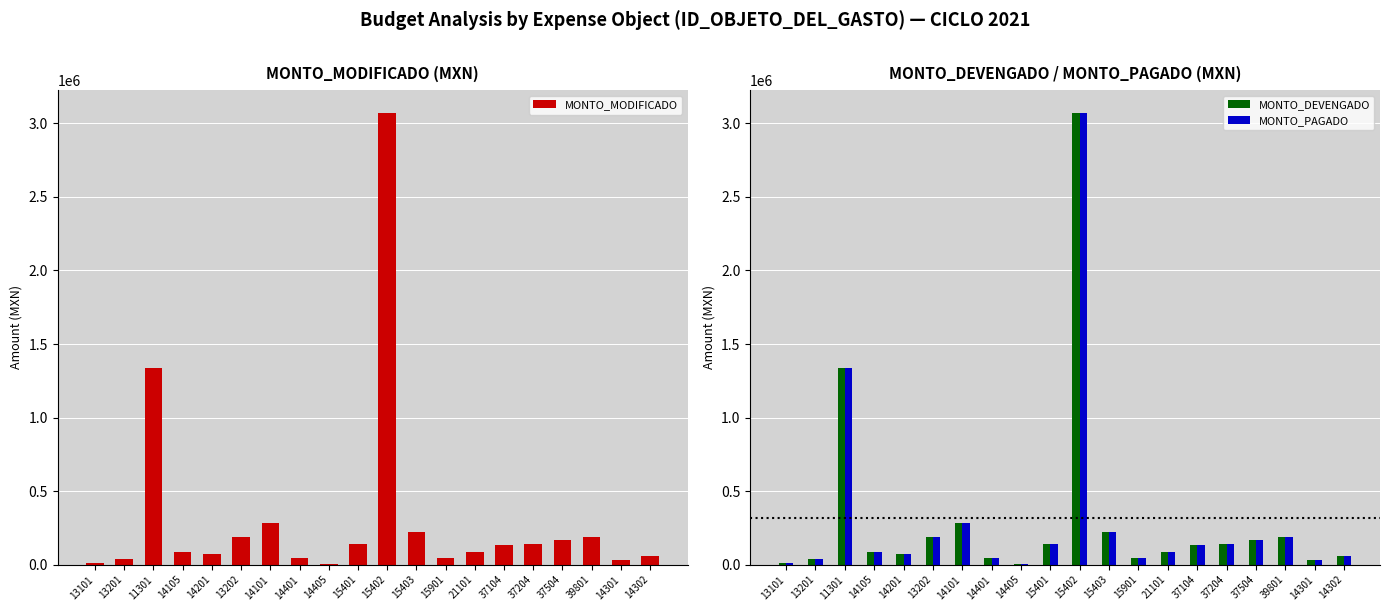

Does the chart contain any negative values?

No